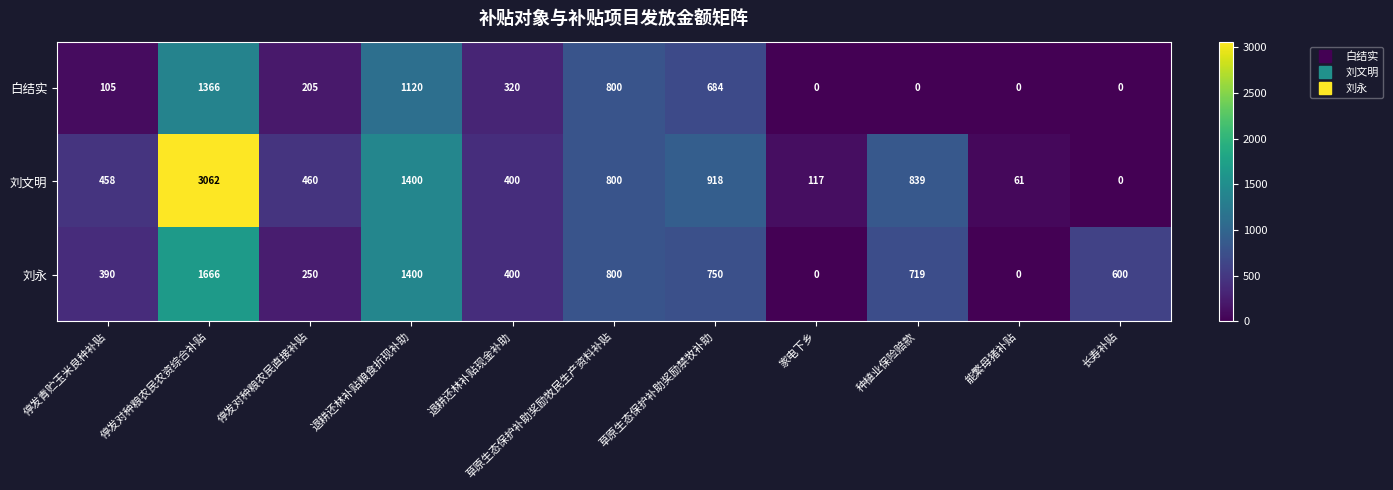

Which series changed the most between 停发对种粮农民直接补贴 and 能繁母猪补贴?

刘文明